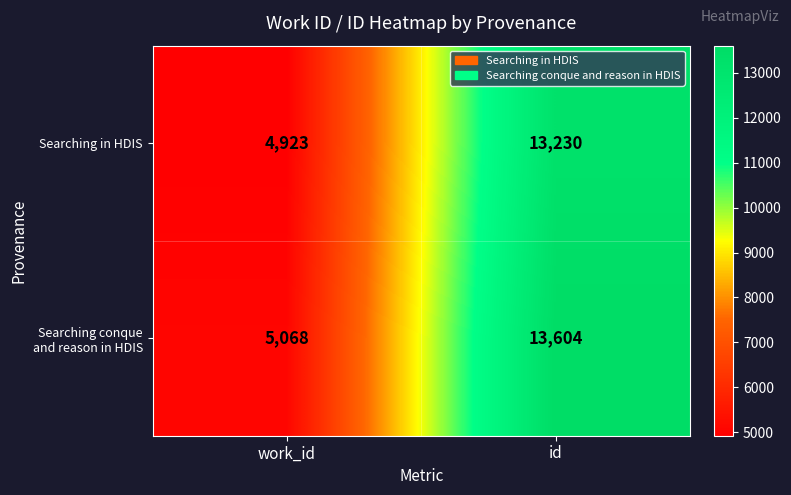

List the labels in order of Searching in HDIS value, largest first.

id, work_id